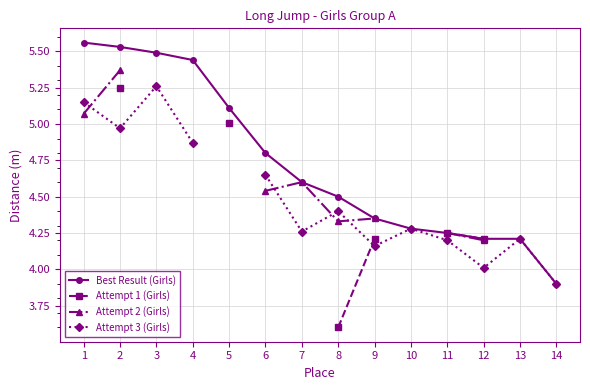

The Attempt 2 (Girls) series shows 4.2 at 12. True or false?

True